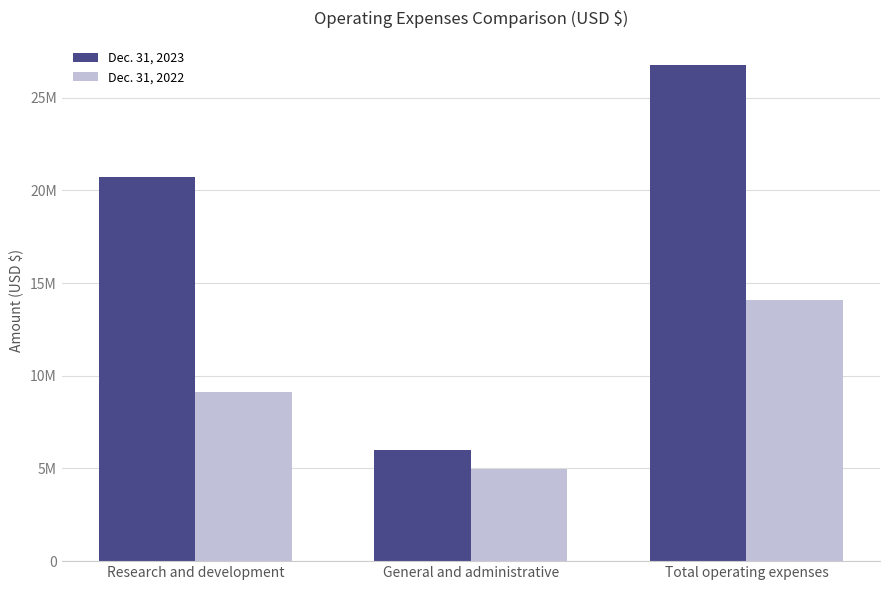

Are the bars grouped side by side (vs. stacked)?

Yes